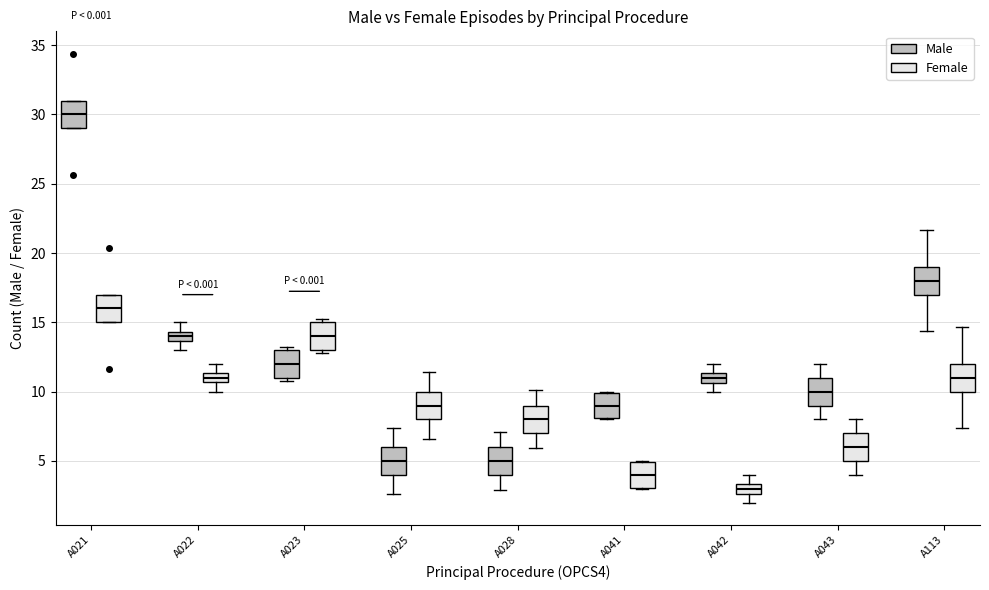

Which box's median line is the lowest?

A042 (Female)